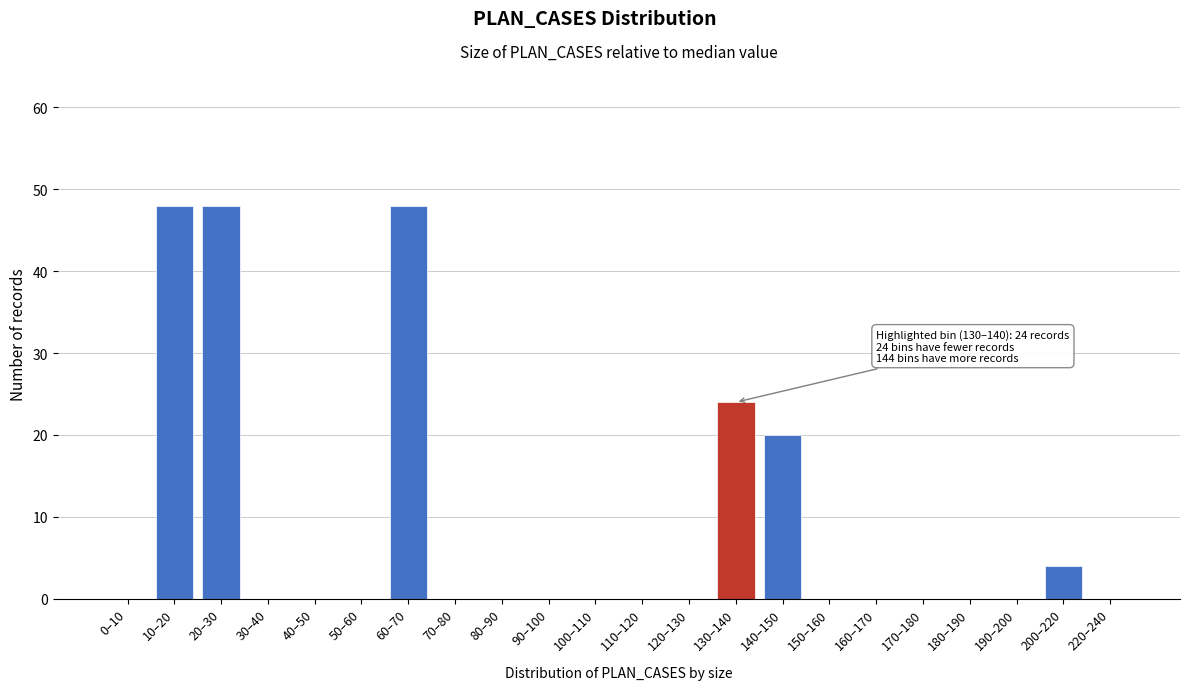

Reading left to right, list all the values displayed in this chart.

0–10=0	10–20=48	20–30=48	30–40=0	40–50=0	50–60=0	60–70=48	70–80=0	80–90=0	90–100=0	100–110=0	110–120=0	120–130=0	130–140=24	140–150=20	150–160=0	160–170=0	170–180=0	180–190=0	190–200=0	200–220=4	220–240=0